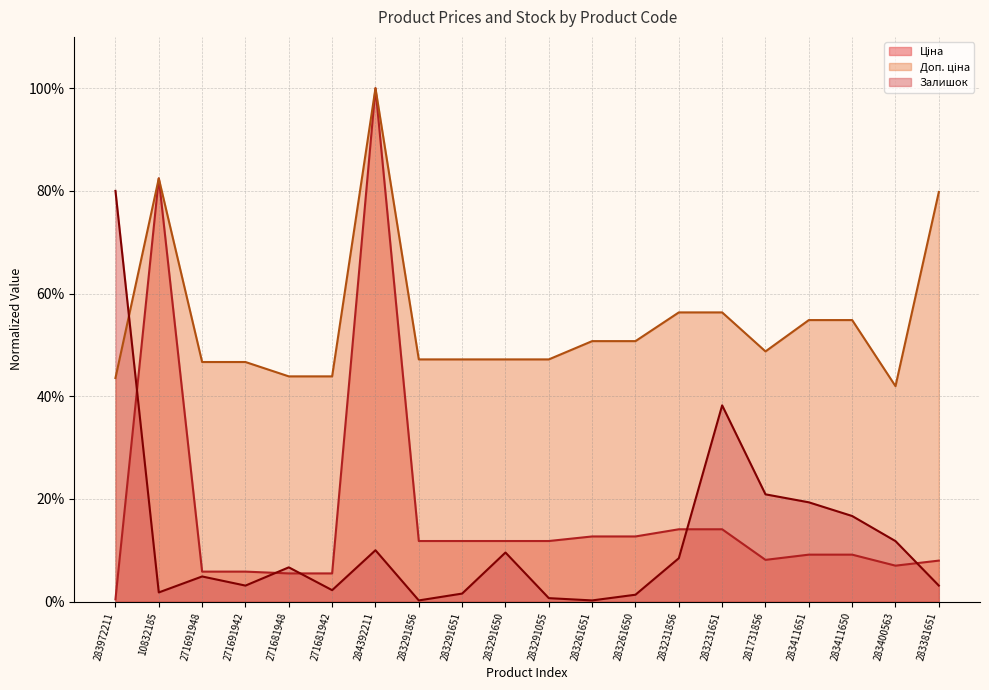

Read the Ціна value at 283231651.

0.1